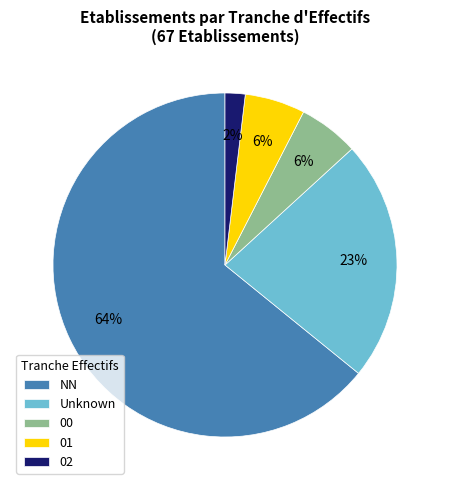

Which category has the smallest portion of the pie?

02